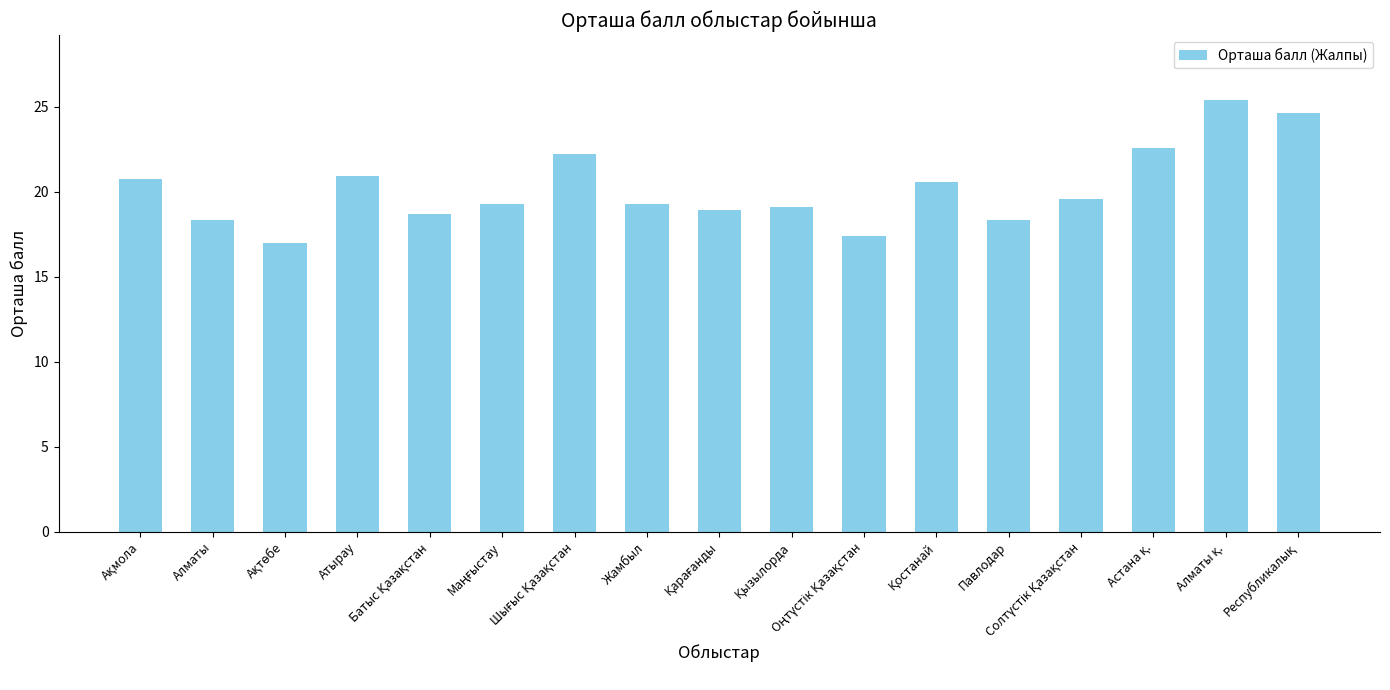

Count the number of categories in the chart.

17